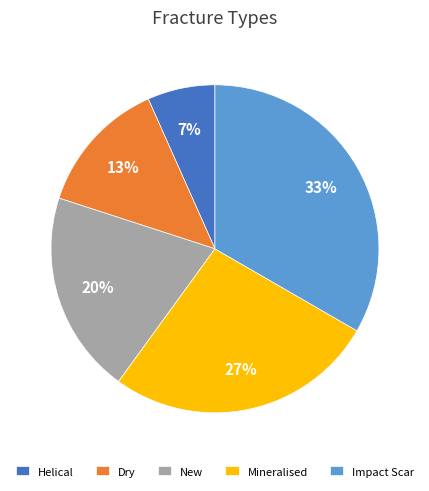

To the nearest percent, what portion does Helical represent?

7%